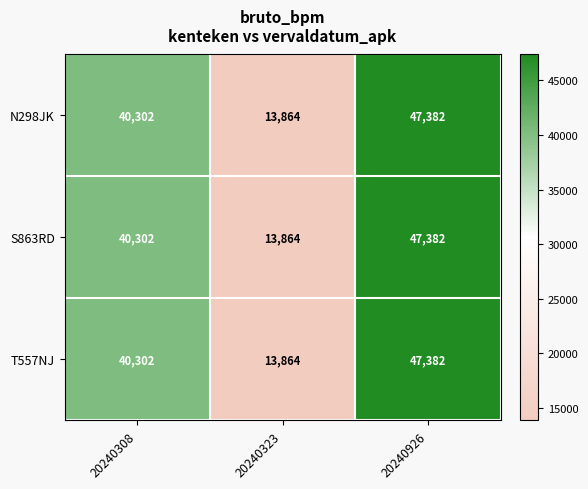

List the labels in order of N298JK value, largest first.

20240926, 20240308, 20240323